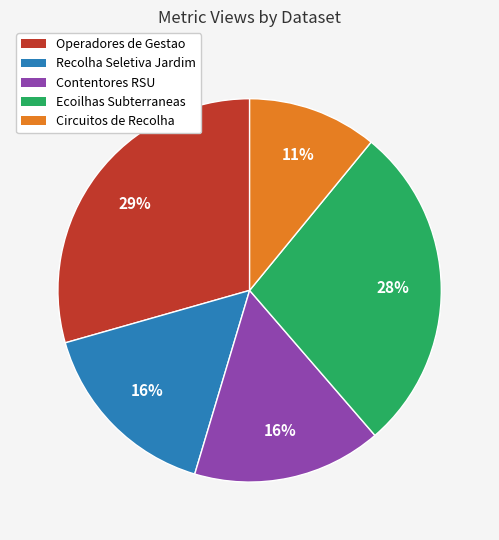

To the nearest percent, what is the difference between the largest and smallest slice percentages?

18%